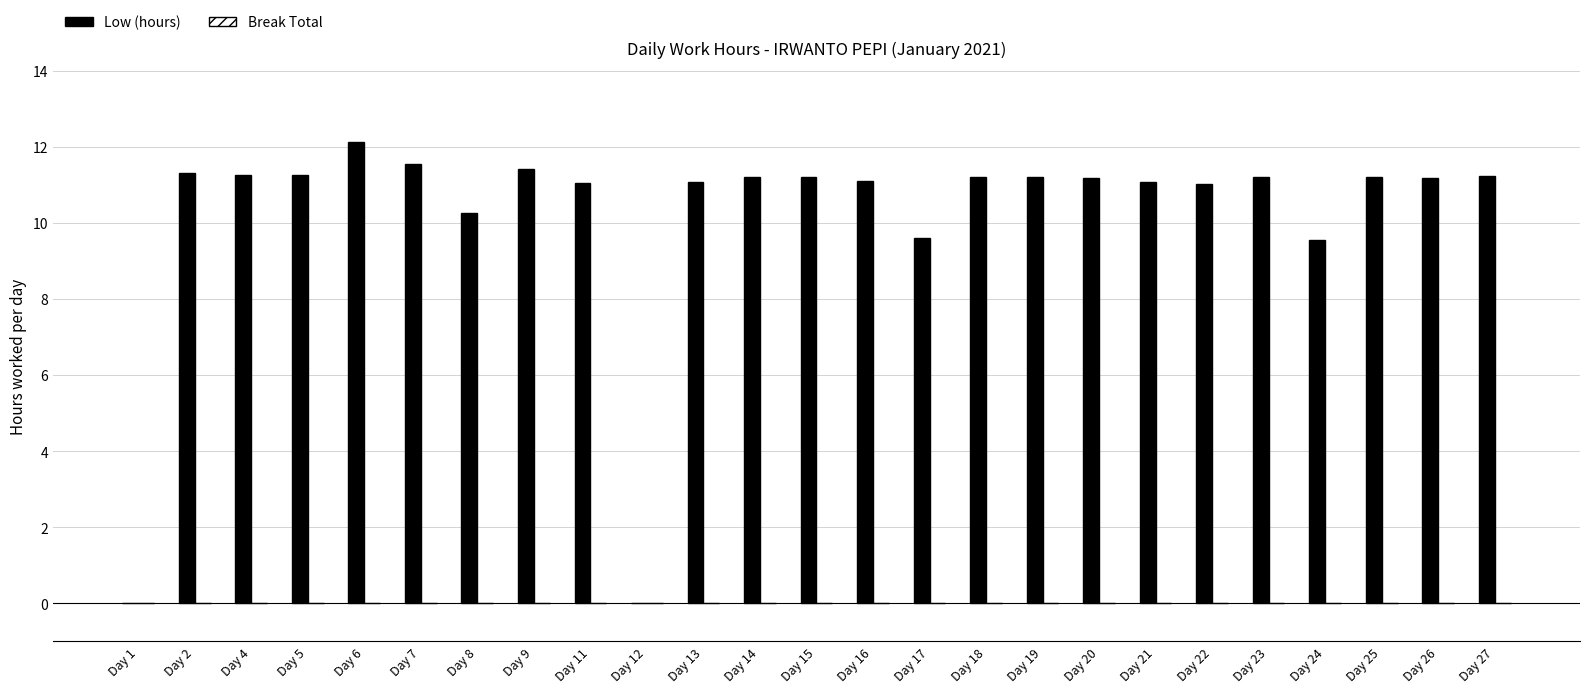

Is it true that the value at Day 27 is 14.9?

False